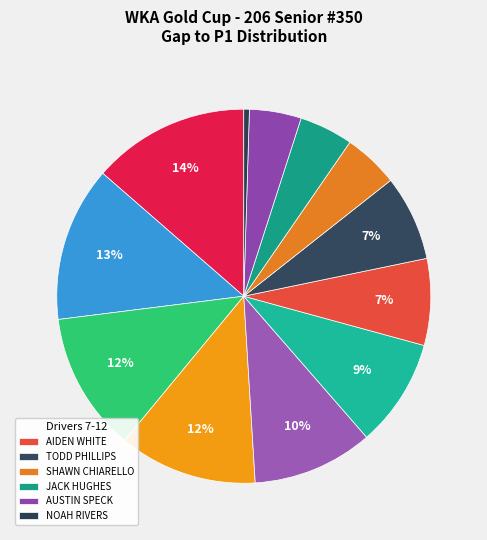

Is there any slice that represents more than half of the pie?

No